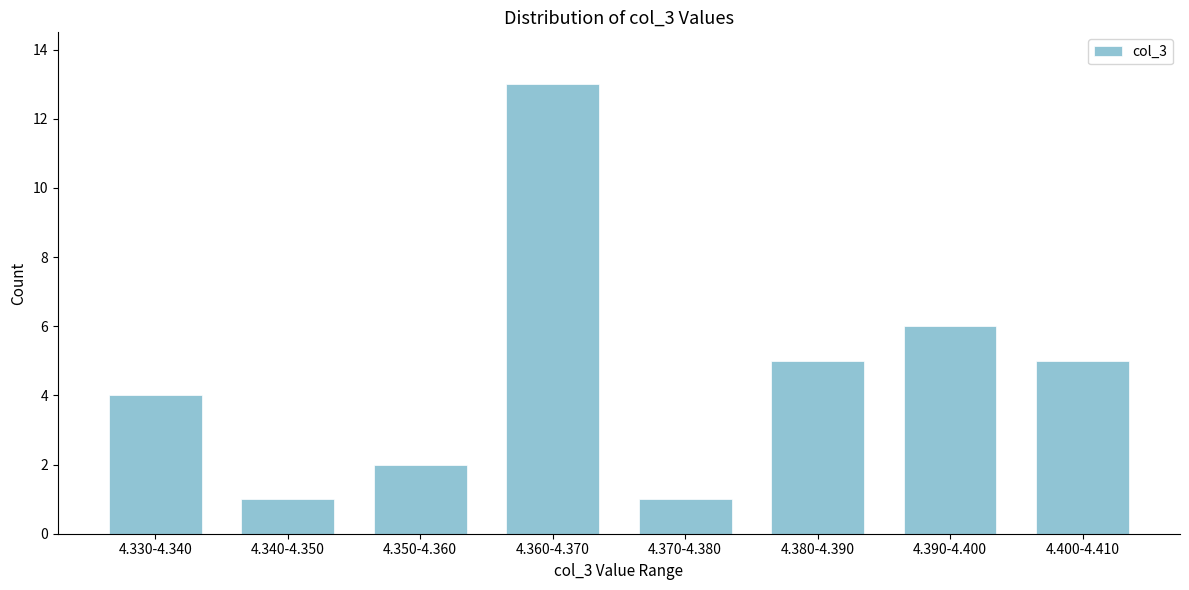

Reading right to left, list all the values displayed in this chart.

4.400-4.410=5	4.390-4.400=6	4.380-4.390=5	4.370-4.380=1	4.360-4.370=13	4.350-4.360=2	4.340-4.350=1	4.330-4.340=4